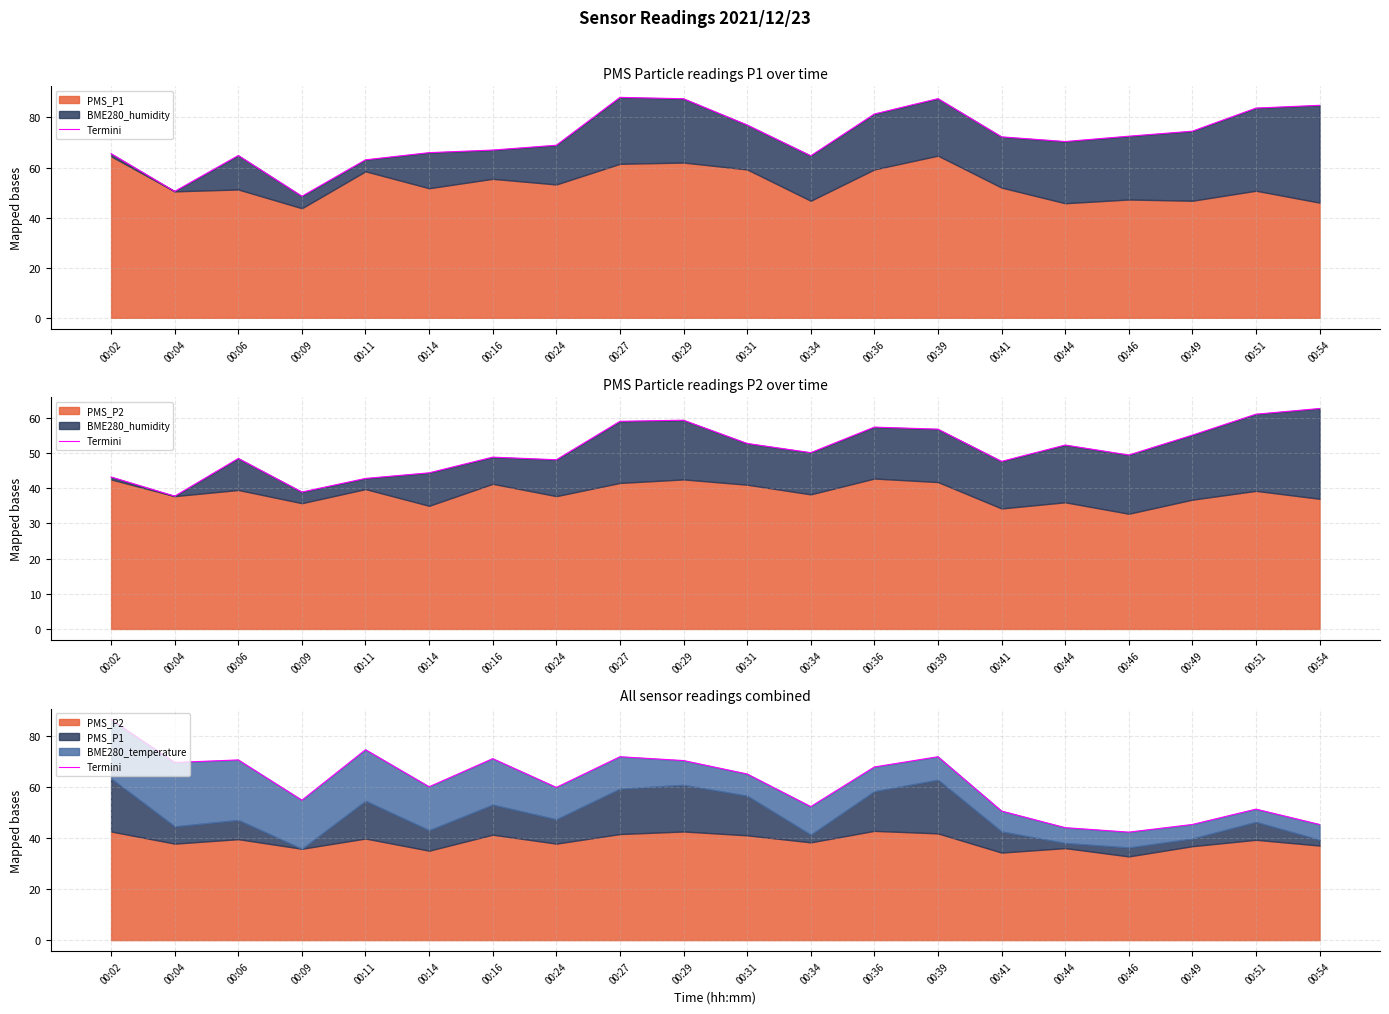

How many categories are shown in the chart?

20